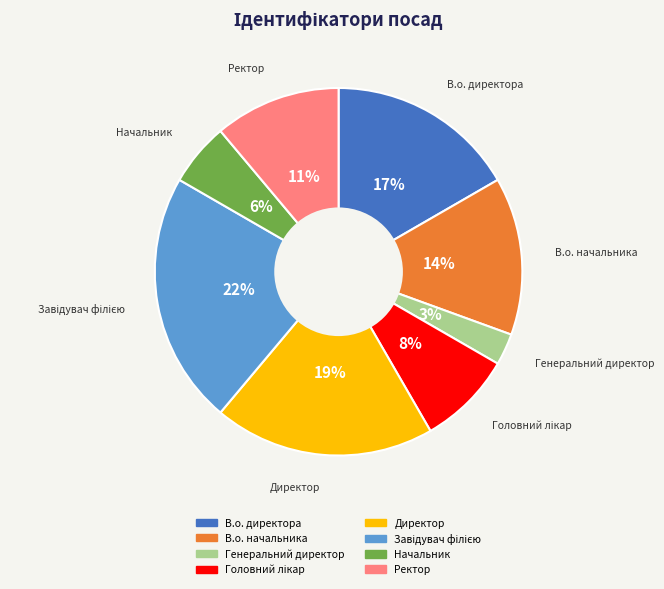

Which slice is the smallest?

Генеральний директор